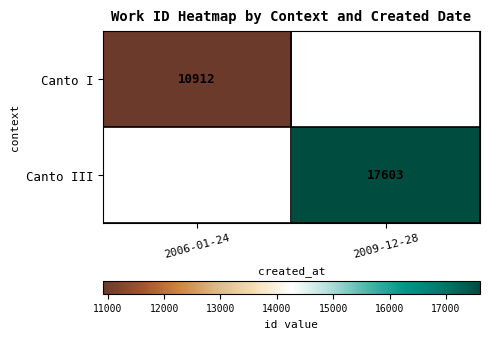

Is it true that Canto I equals 7111 at 2006-01-24?

False